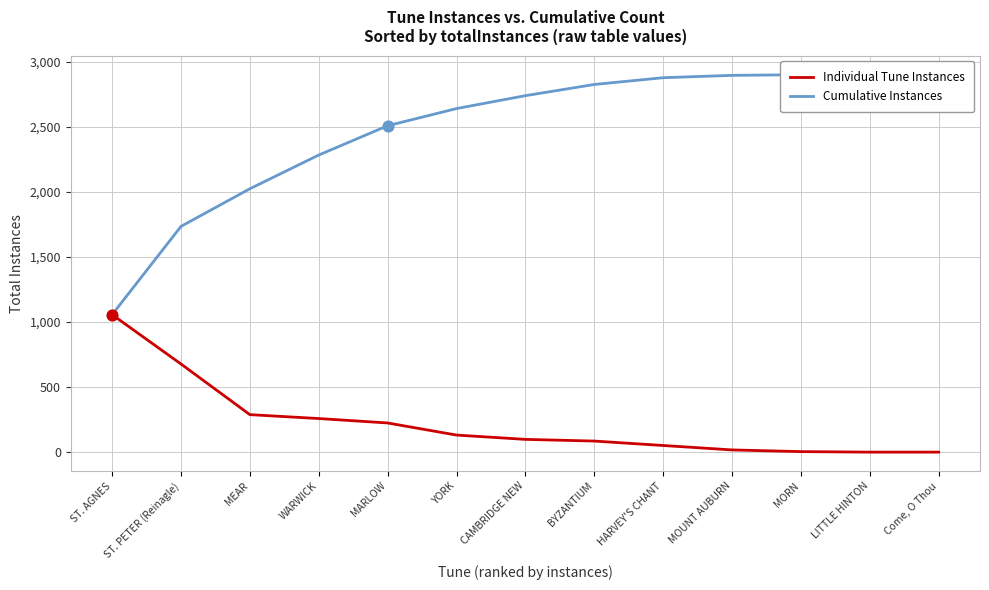

At which category is the sum across all series the highest?

HARVEY'S CHANT